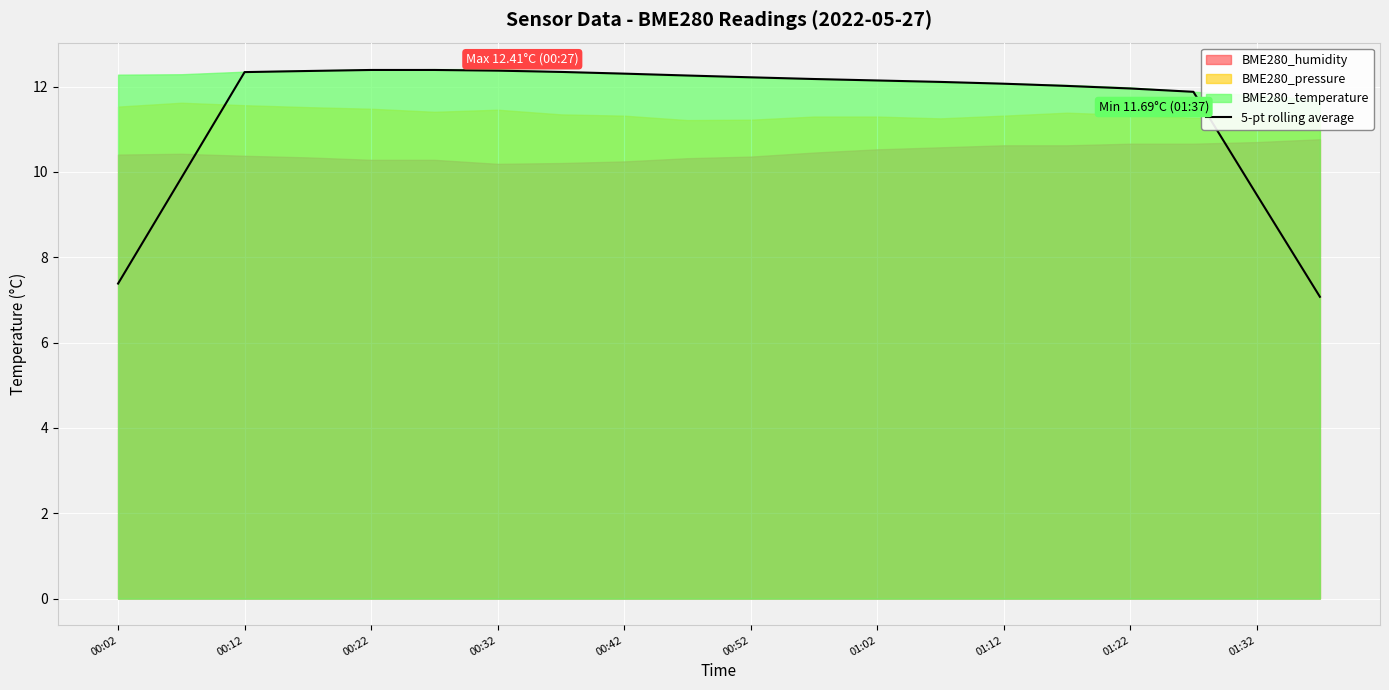

At which label is 5-pt rolling average closest to 9?

01:32